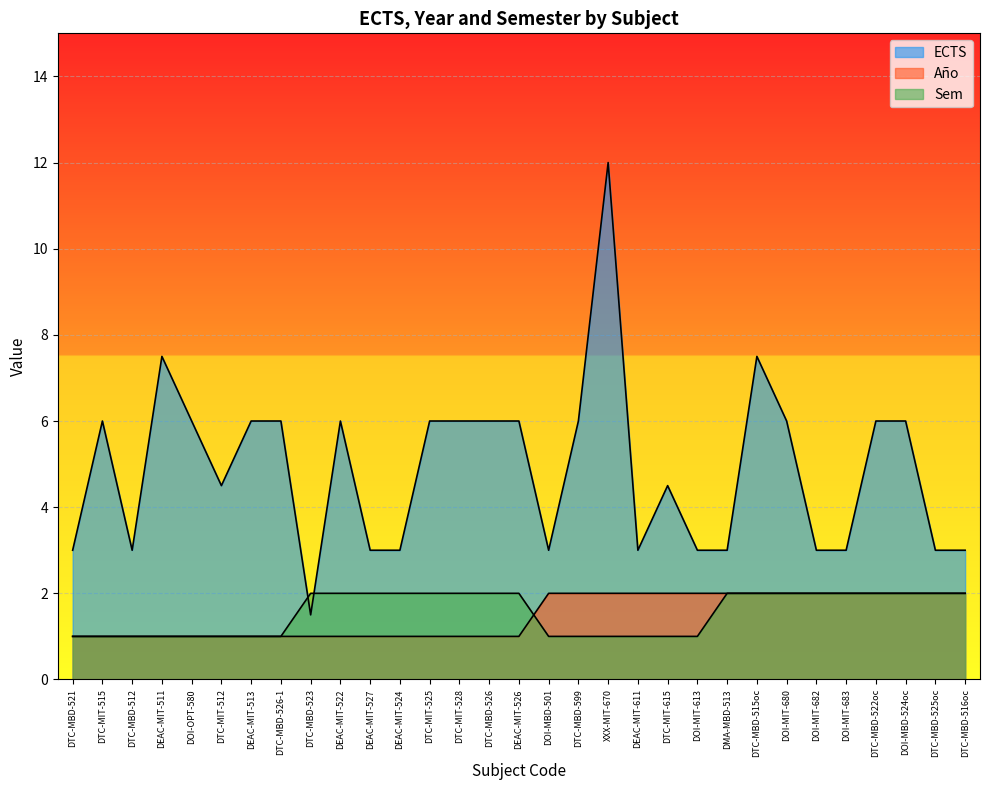

How many lines are shown in the chart?

3